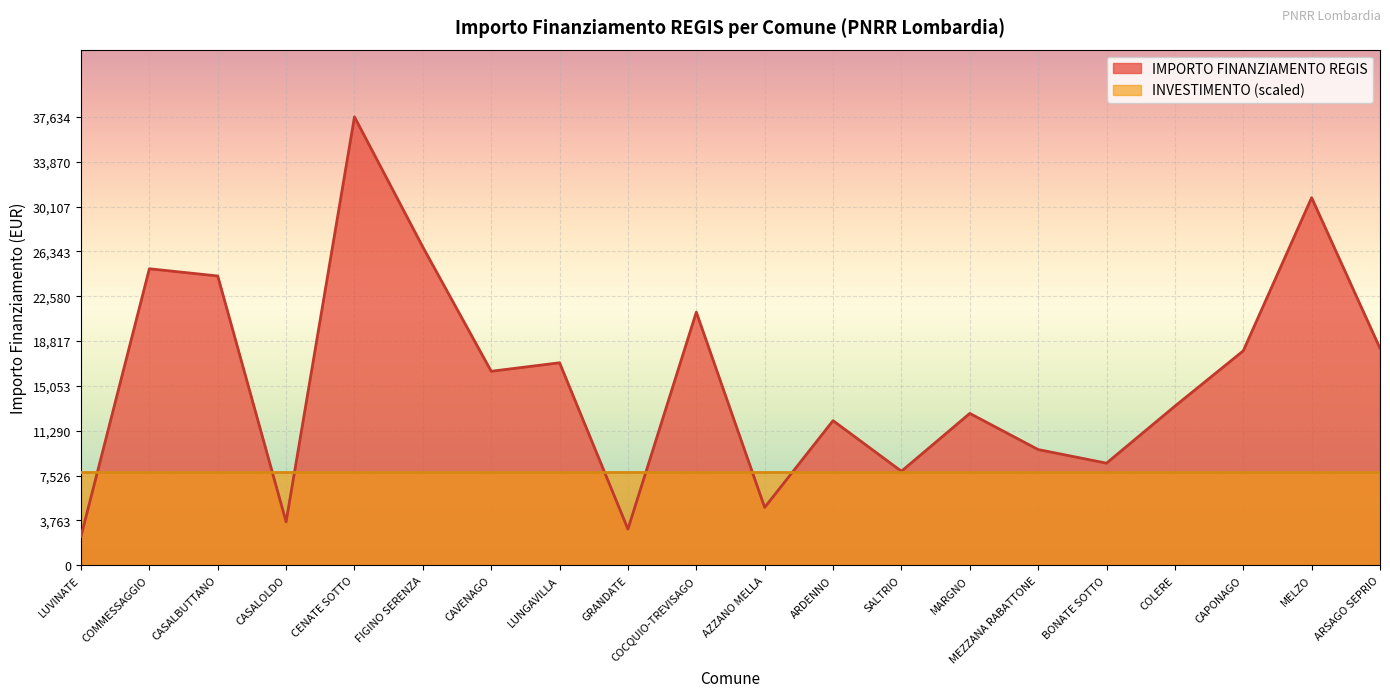

The value at CENATE SOTTO is 63111. True or false?

False